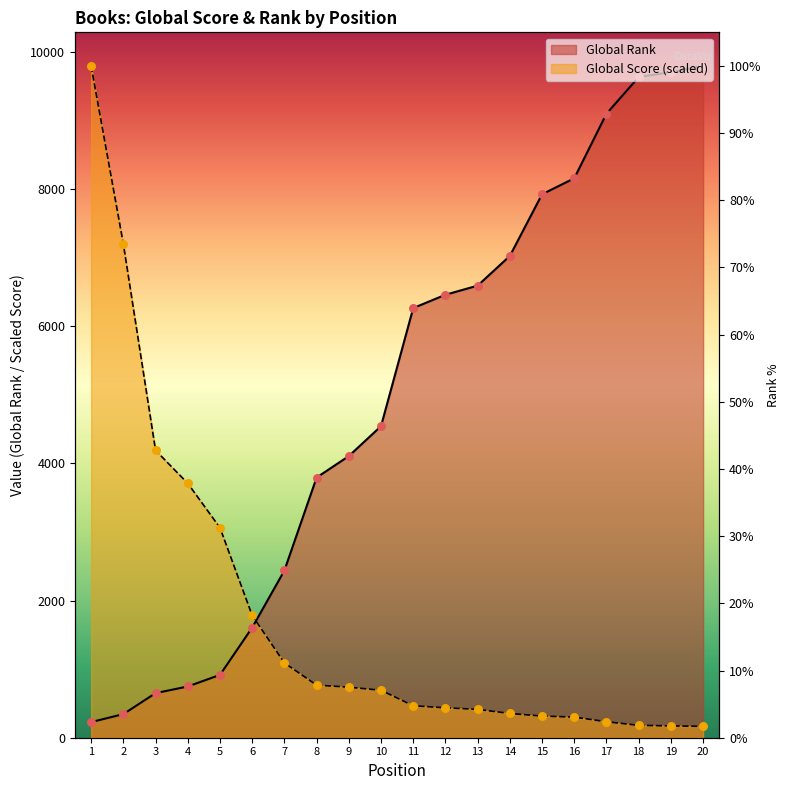

At how many categories does at least one series exceed 7842?

7